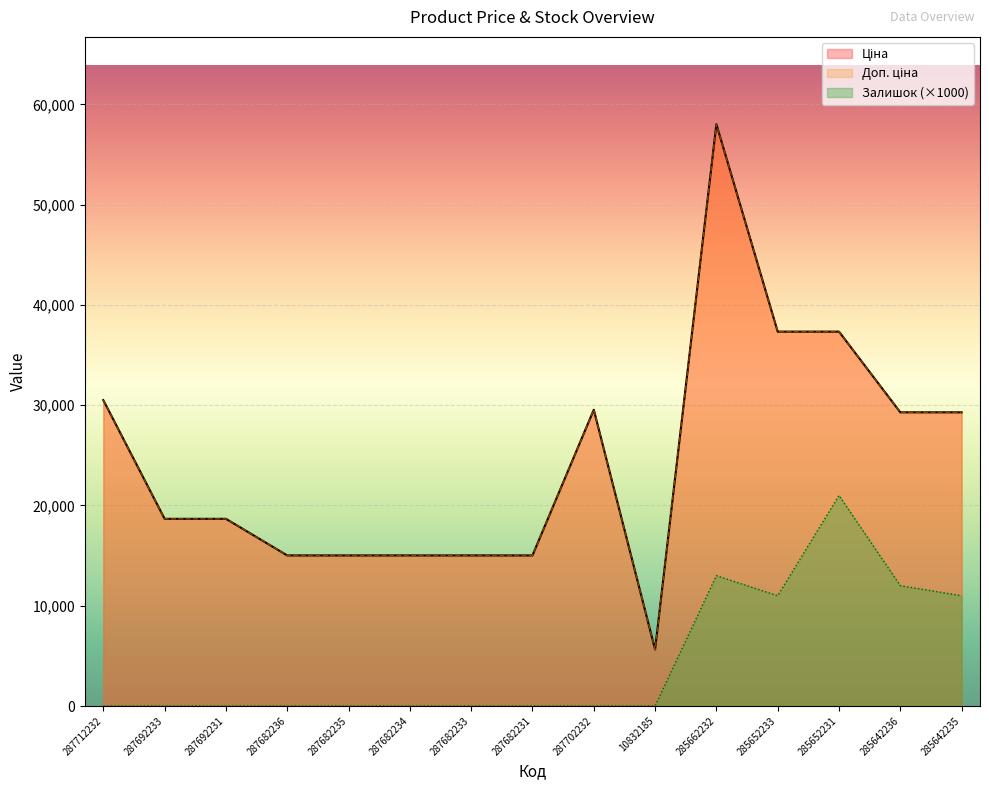

At which label does Ціна first exceed 18671?

287712232